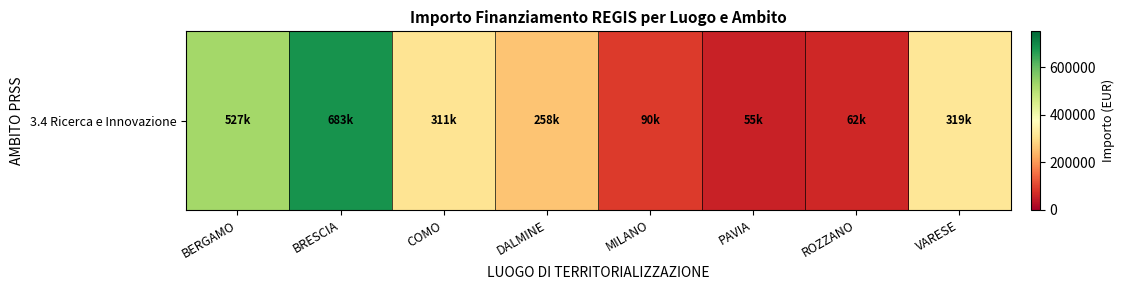

What is the ratio of the value at MILANO to the value at ROZZANO?

1.5